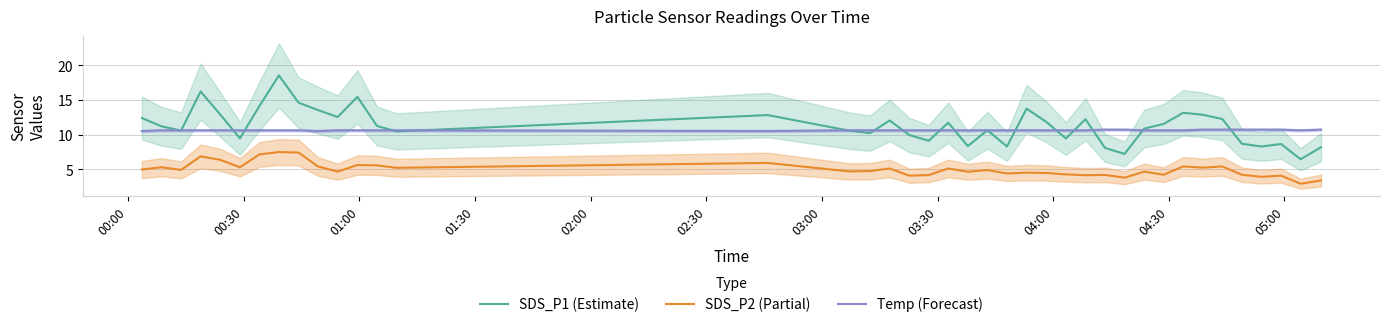

Does the chart have visible grid lines?

Yes